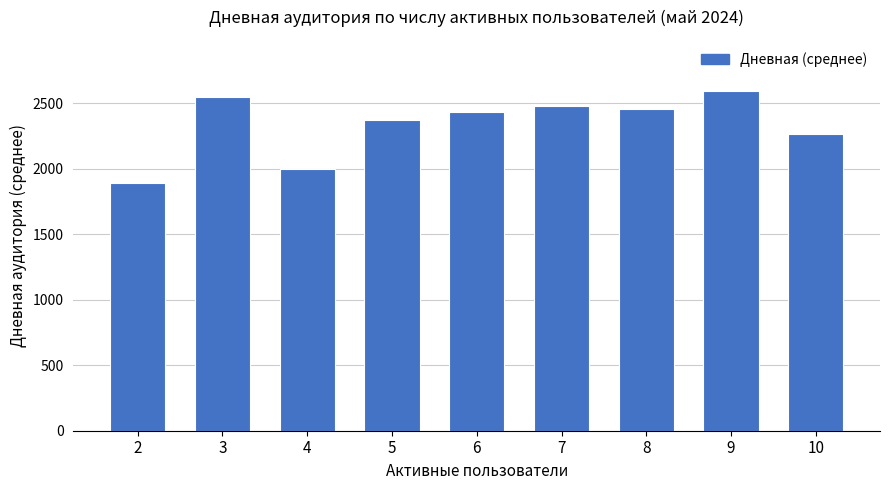

Is it true that the value at 5 is 2372?

True